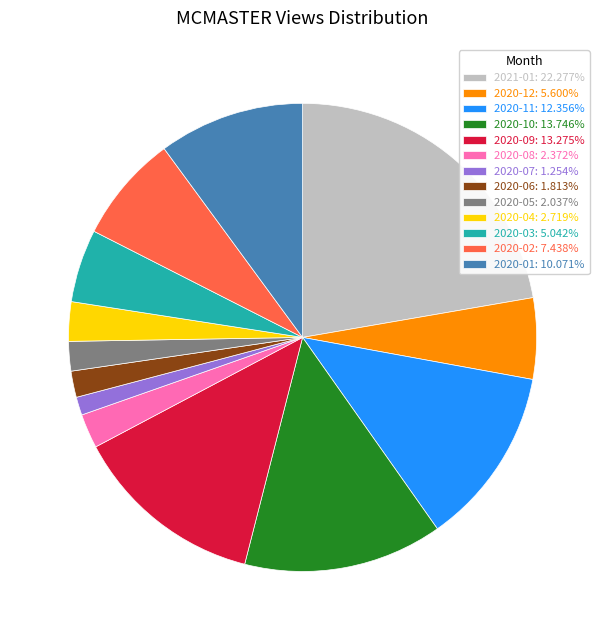

Is it true that 2020-01 is 16% of the pie?

False